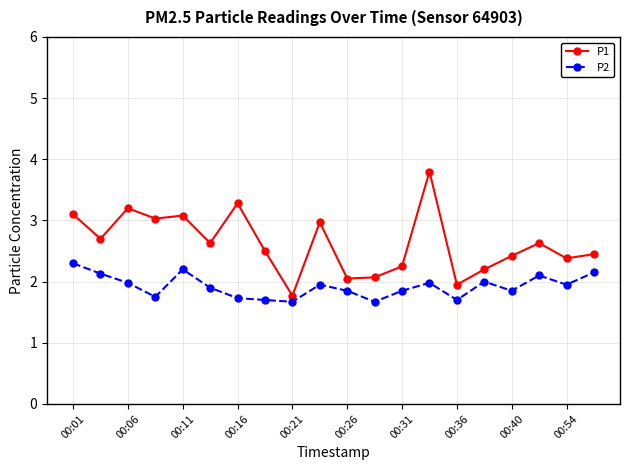

Which series has the largest range (max minus min)?

P1